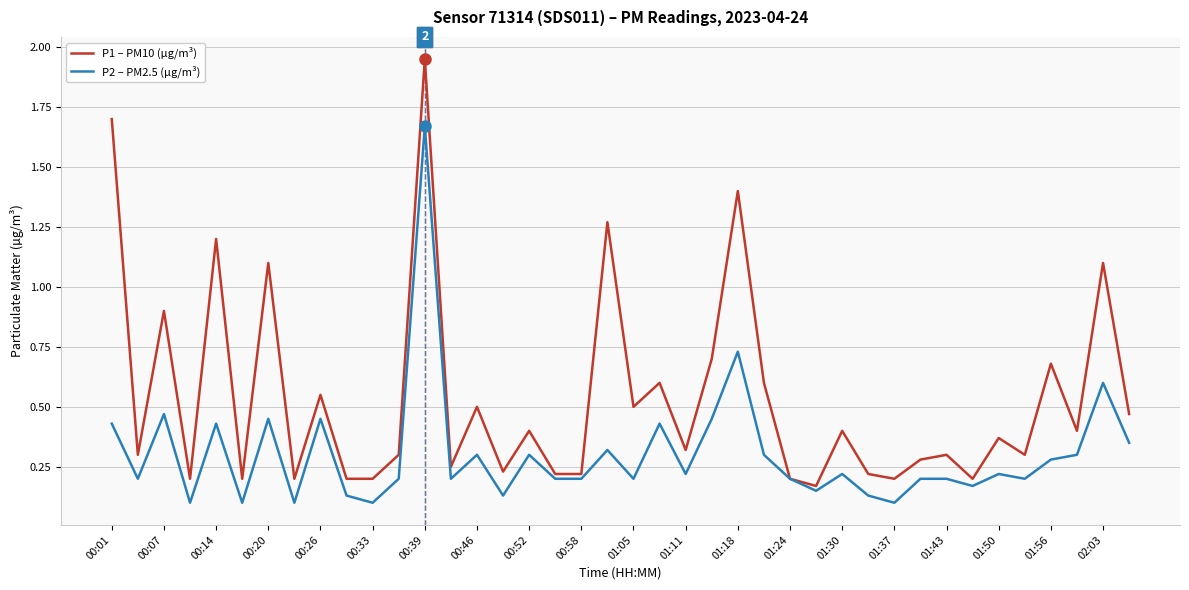

Which series has the widest spread of values?

P1 – PM10 (µg/m³)